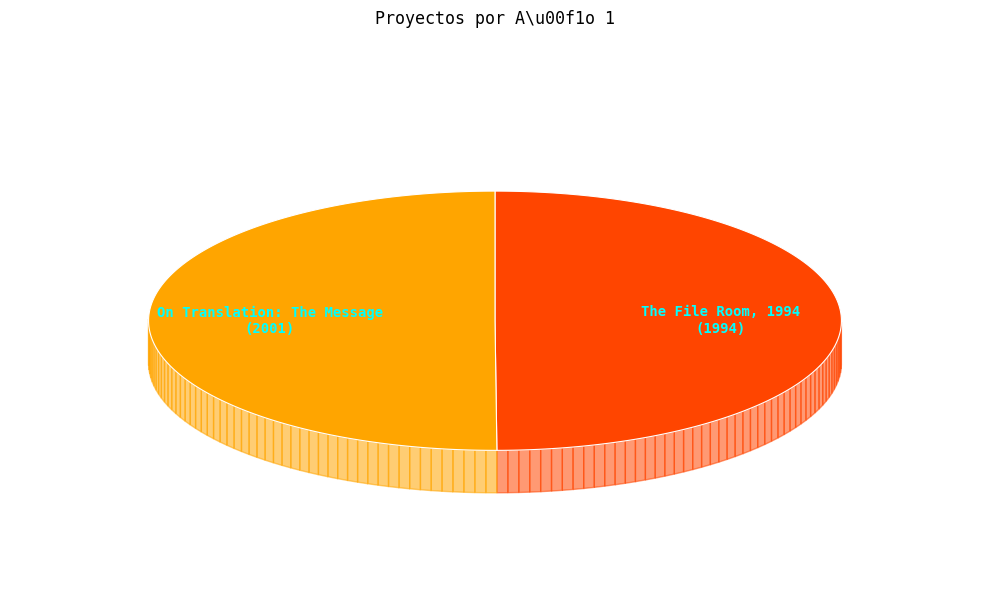

Does On Translation: The Message account for over 50% of the chart?

Yes